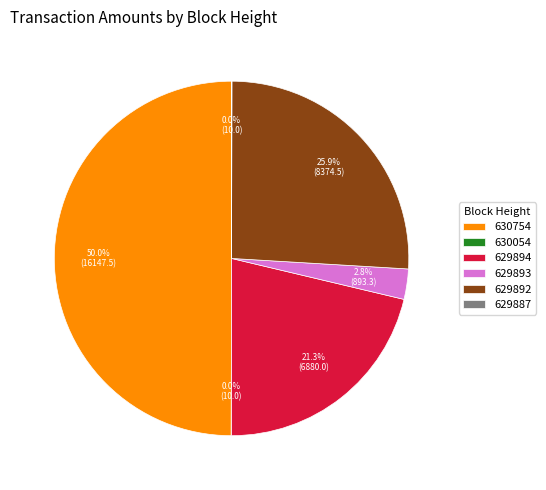

To the nearest percent, what percentage of the pie is 629893?

3%